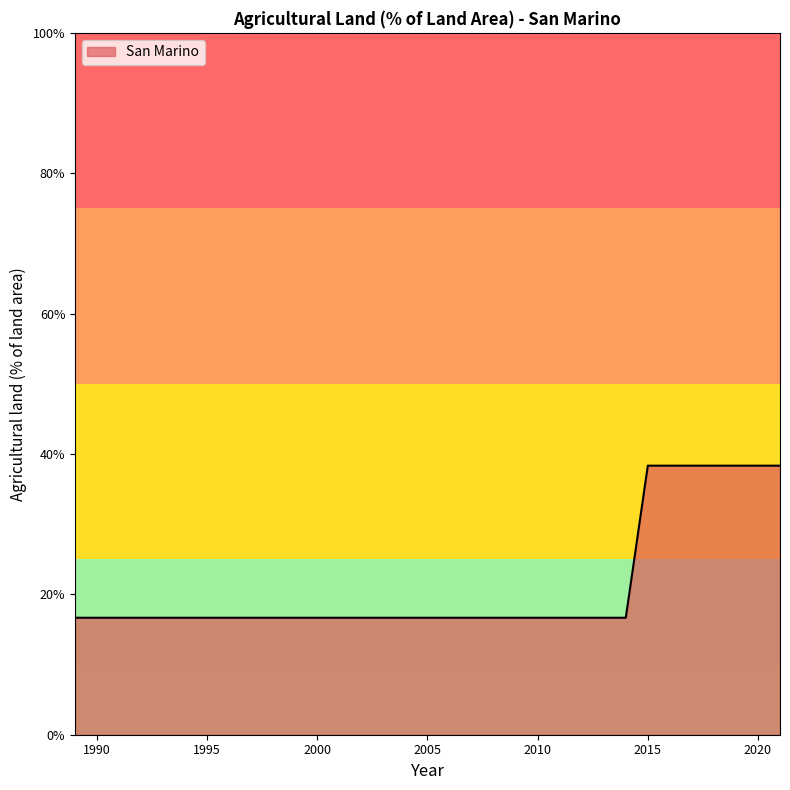

What is the sum of all values?

701.7